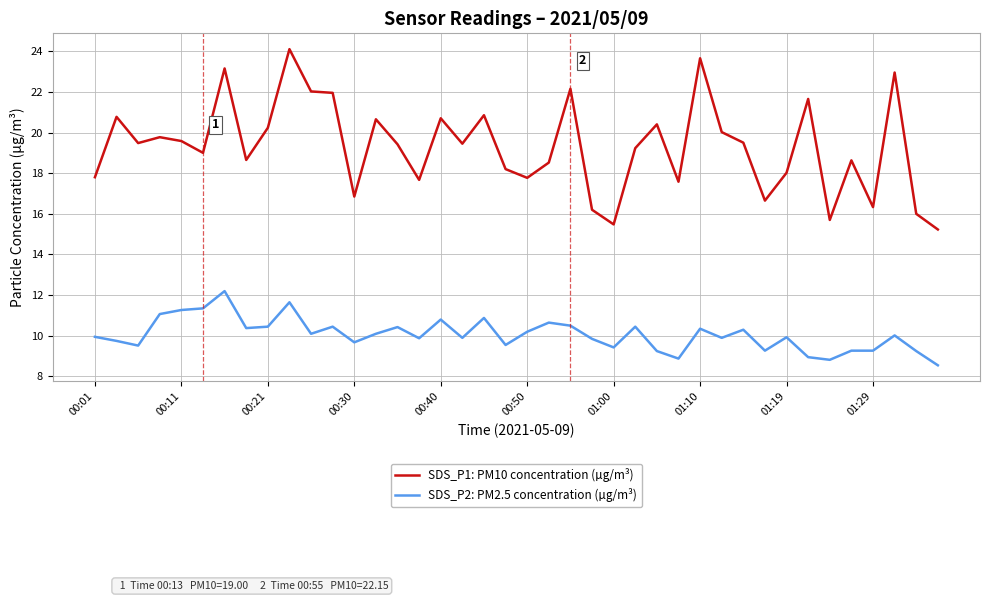

True or false: SDS_P2: PM2.5 concentration (µg/m³) and SDS_P1: PM10 concentration (µg/m³) cross at least once.

False